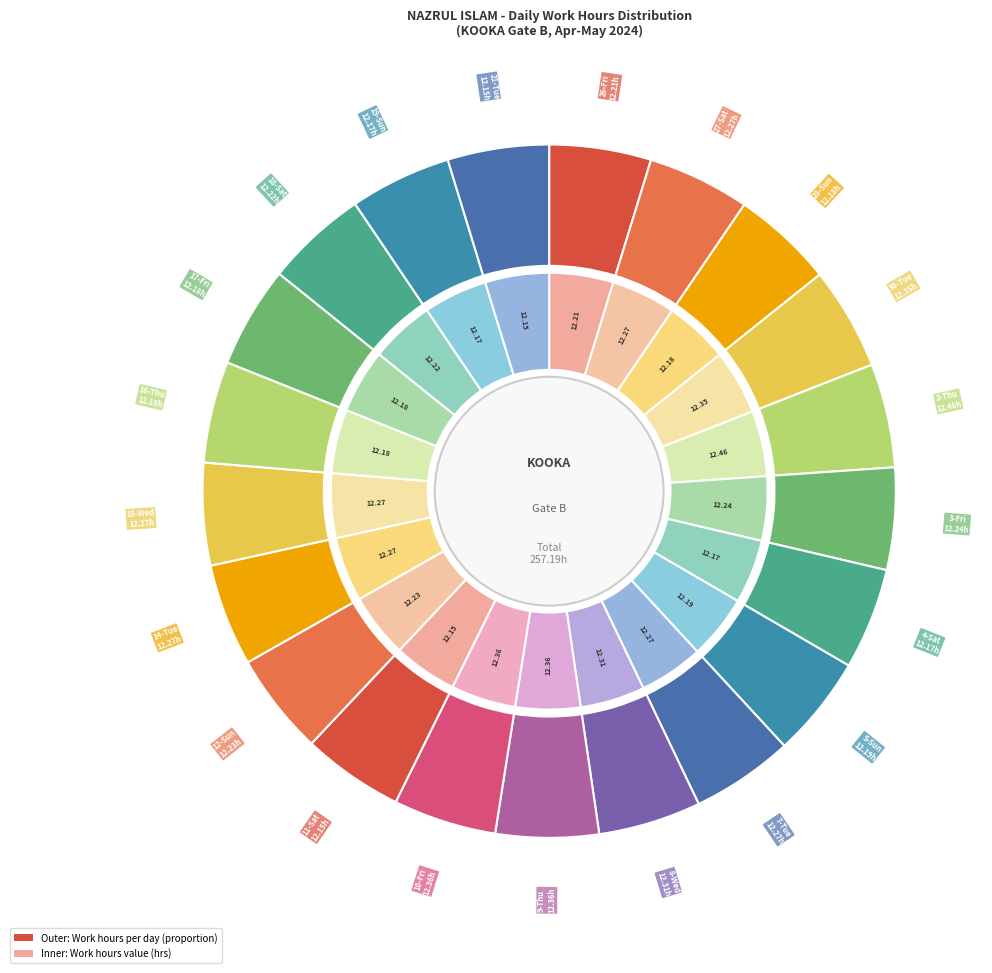

Does 9-Thu represent more than half of the total?

No